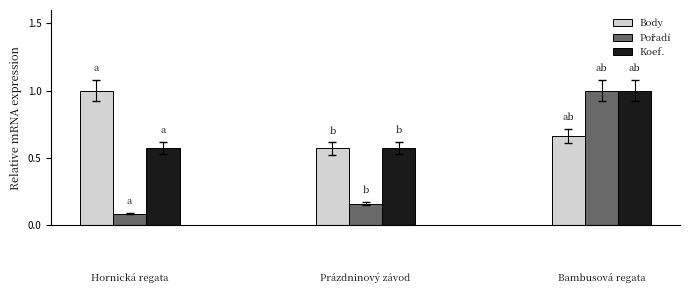

What is the difference between the maximum and second lowest values in the Body series?

0.3